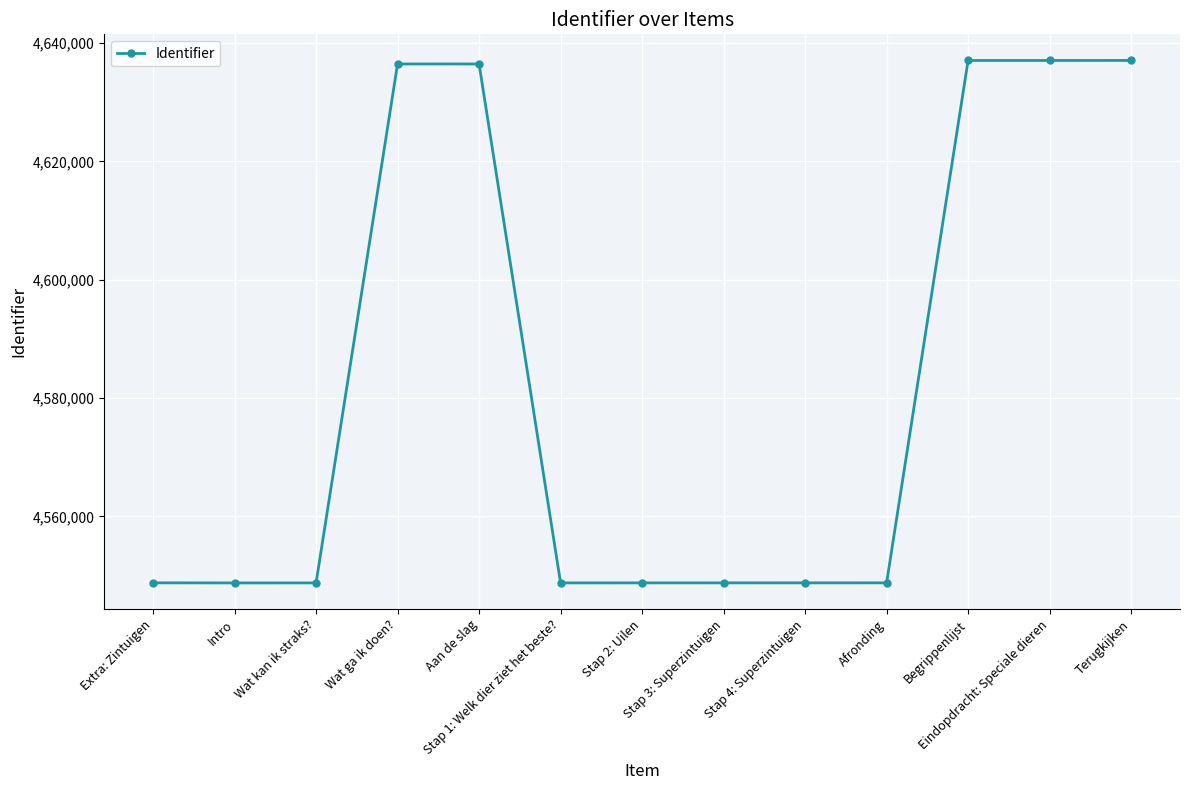

How many values are below 4548780?

6